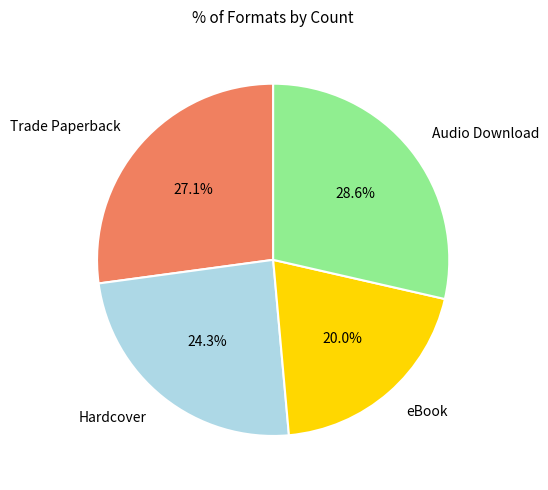

Do Audio Download and Hardcover together represent more than half of the pie?

Yes